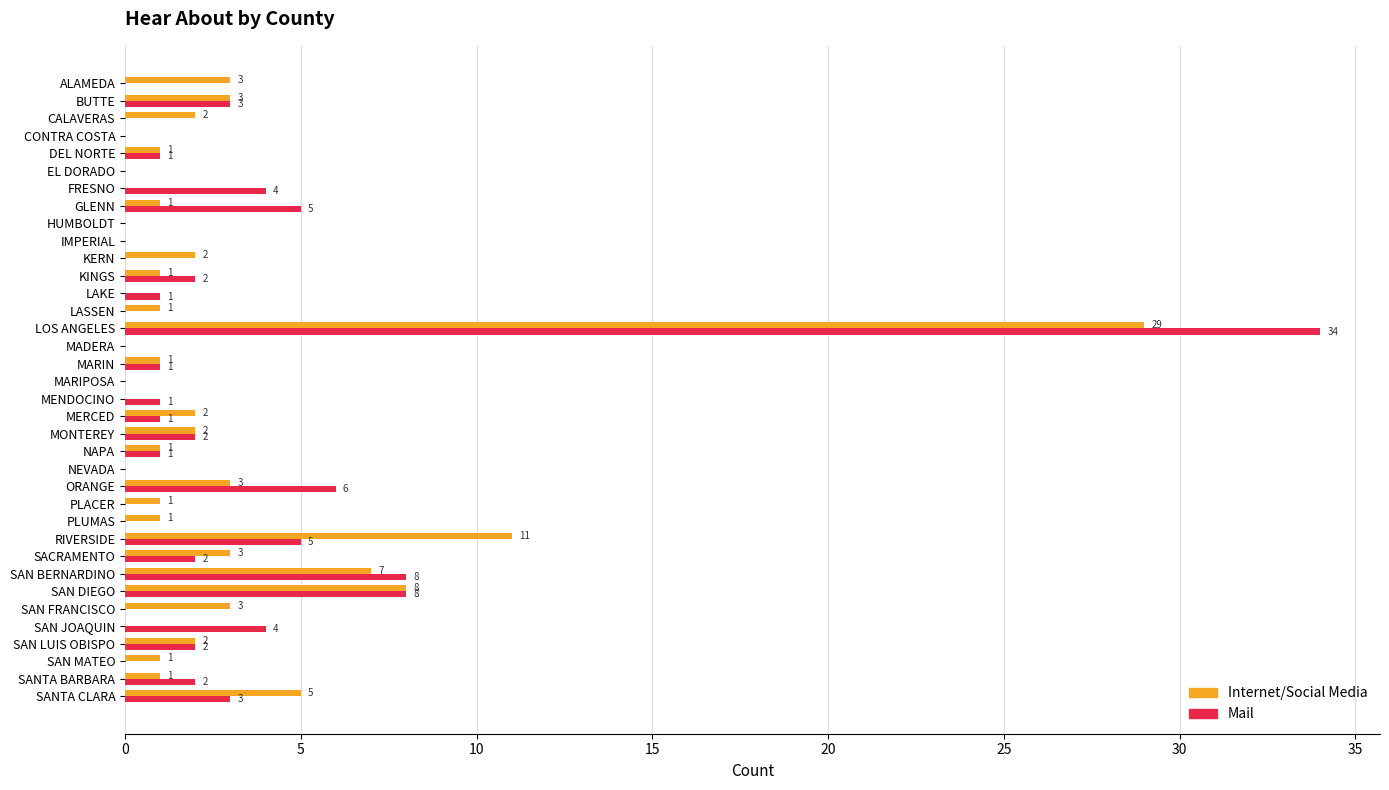

Which series has the widest spread of values?

Mail